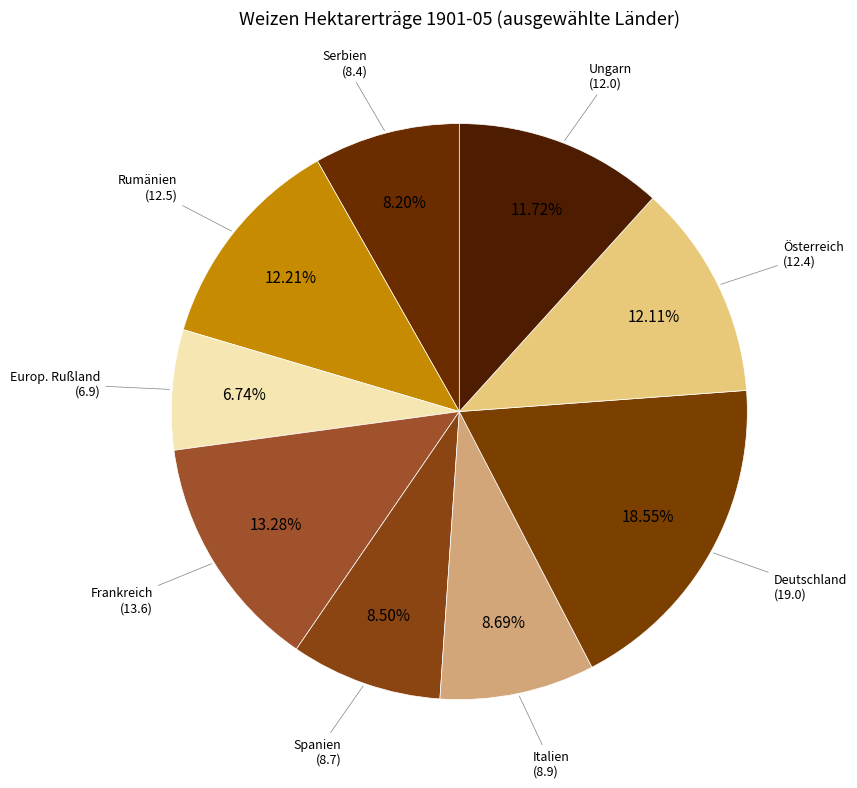

How many segments does this pie chart have?

9